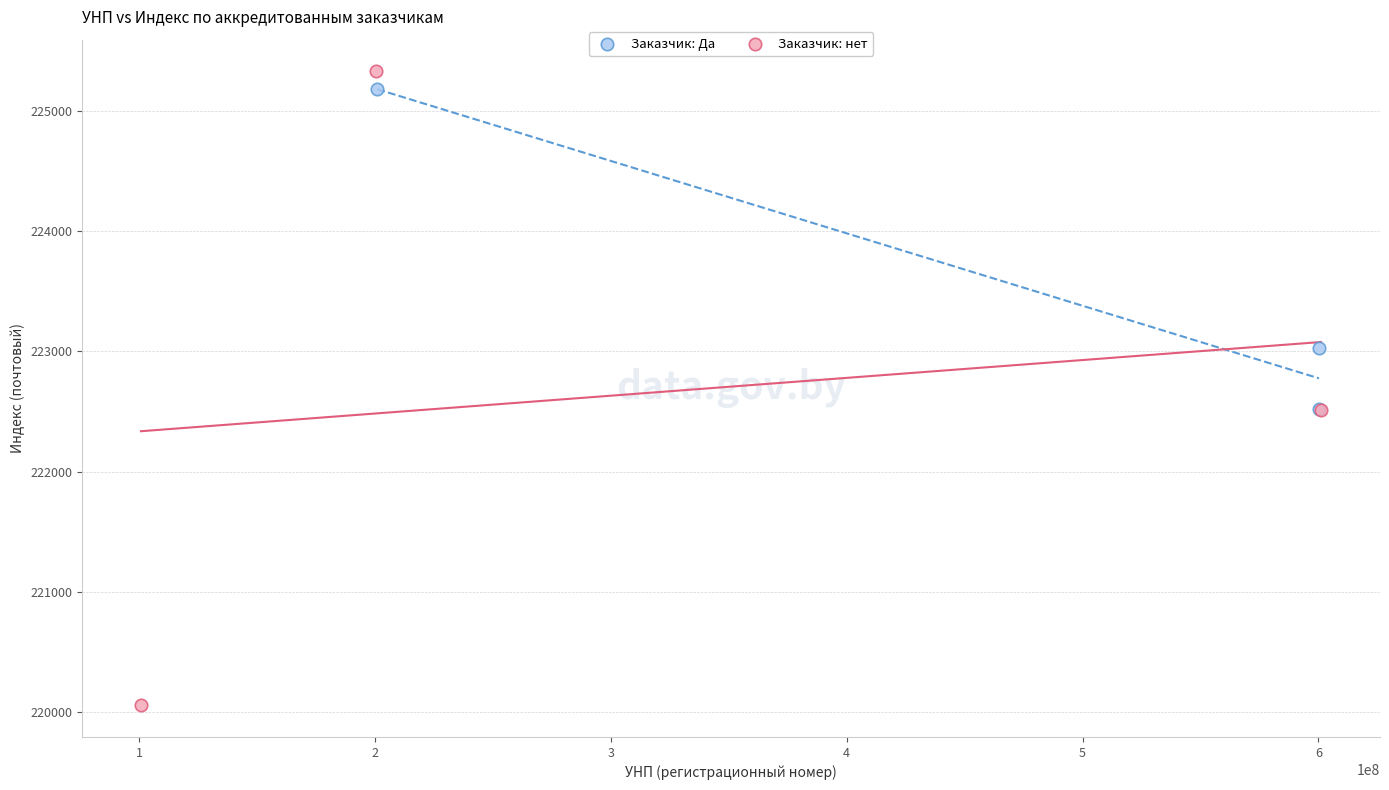

What are all the series names shown in the legend?

Заказчик: Да, Заказчик: нет